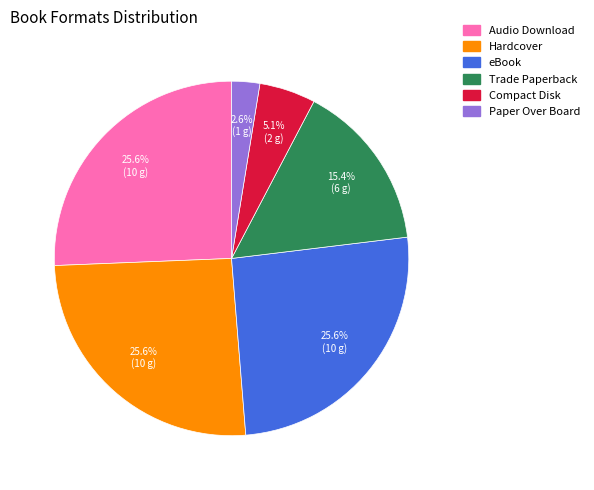

What percentage is NOT represented by Compact Disk?

94.9%